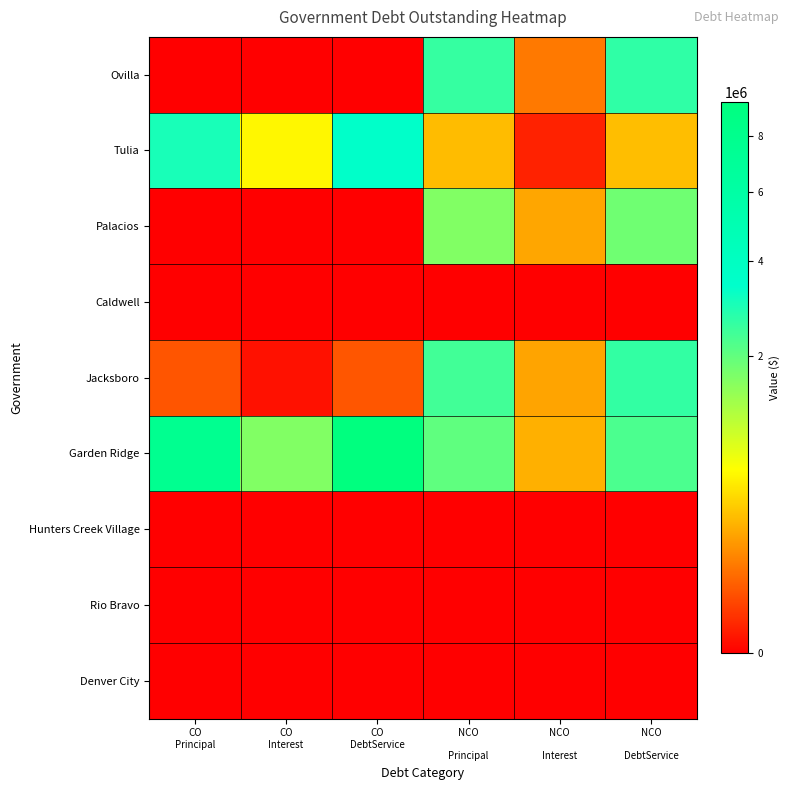

Reading left to right, transcribe all the data shown in this chart.

Ovilla: CO
Principal=0.0	CO
Interest=0.0	CO
DebtService=0.0	NCO

Principal=2570000.0	NCO

Interest=95755.5	NCO

DebtService=2665755.5
Tulia: CO
Principal=2987000.0	CO
Interest=555668.0	CO
DebtService=3542668.0	NCO

Principal=286000.0	NCO

Interest=4247.4	NCO

DebtService=290247.4
Palacios: CO
Principal=0.0	CO
Interest=0.0	CO
DebtService=0.0	NCO

Principal=1627000.0	NCO

Interest=205062.8	NCO

DebtService=1832062.8
Caldwell: CO
Principal=0.0	CO
Interest=0.0	CO
DebtService=0.0	NCO

Principal=0.0	NCO

Interest=0.0	NCO

DebtService=0.0
Jacksboro: CO
Principal=40000.0	CO
Interest=930.0	CO
DebtService=40930.0	NCO

Principal=2415000.0	NCO

Interest=201368.8	NCO

DebtService=2616368.8
Garden Ridge: CO
Principal=7730000.0	CO
Interest=1624556.2	CO
DebtService=9354556.2	NCO

Principal=2030000.0	NCO

Interest=243150.0	NCO

DebtService=2273150.0
Hunters Creek Village: CO
Principal=0.0	CO
Interest=0.0	CO
DebtService=0.0	NCO

Principal=0.0	NCO

Interest=0.0	NCO

DebtService=0.0
Rio Bravo: CO
Principal=0.0	CO
Interest=0.0	CO
DebtService=0.0	NCO

Principal=0.0	NCO

Interest=0.0	NCO

DebtService=0.0
Denver City: CO
Principal=0.0	CO
Interest=0.0	CO
DebtService=0.0	NCO

Principal=0.0	NCO

Interest=0.0	NCO

DebtService=0.0